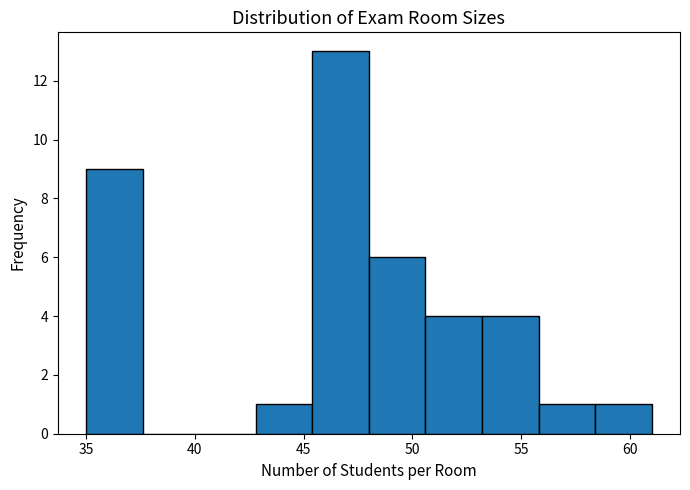

Over which range of the x-axis is the bar tallest?

45.4 to 48.0